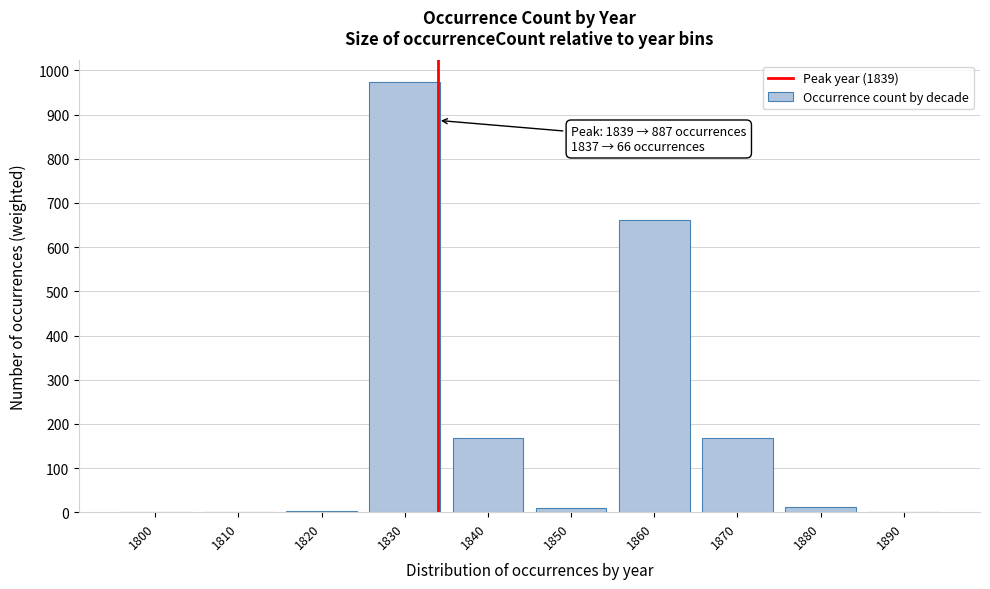

Where is the data nearest to the value 487?

1860